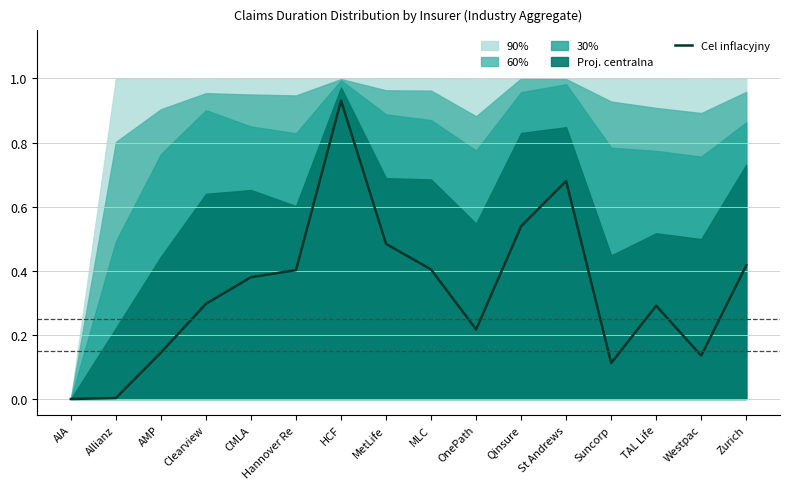

True or false: Cel inflacyjny has a value of 0.2 at MetLife.

False